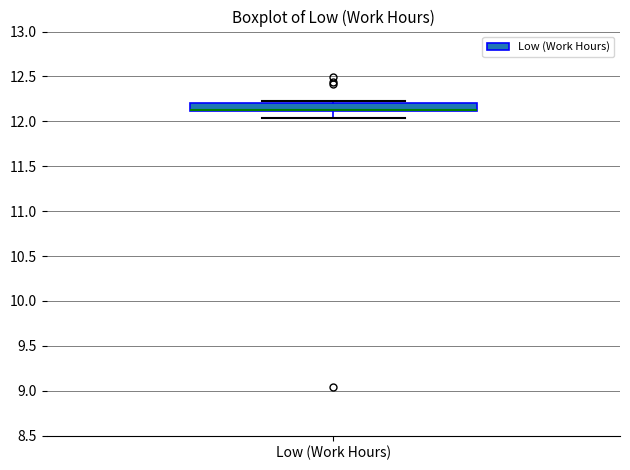

Read this box plot against the y-axis: the position of the median line, the range covered by the box, and the ends of both whiskers. The values are not printed on the chart, so give them approximately, as read against the axis.

median 12.15 (drawn on the box's lower edge), box 12.10 to 12.20, whiskers 12.05 to 12.25